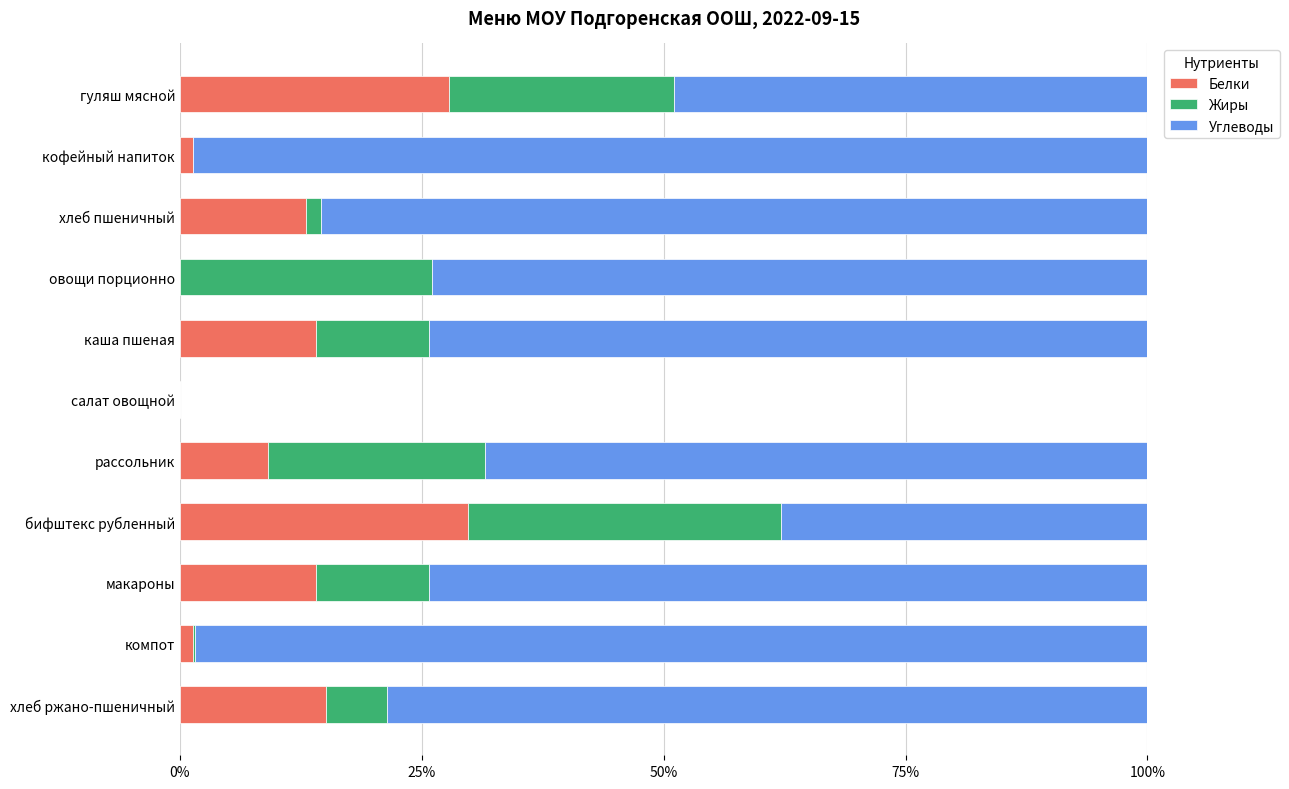

True or false: Белки has a value of 29.7 at бифштекс рубленный.

True